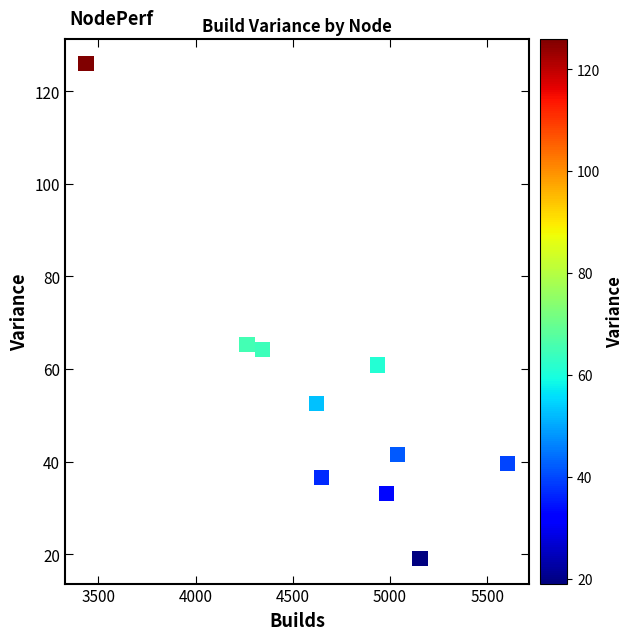

What is the range of Y values (max minus min)?

106.9